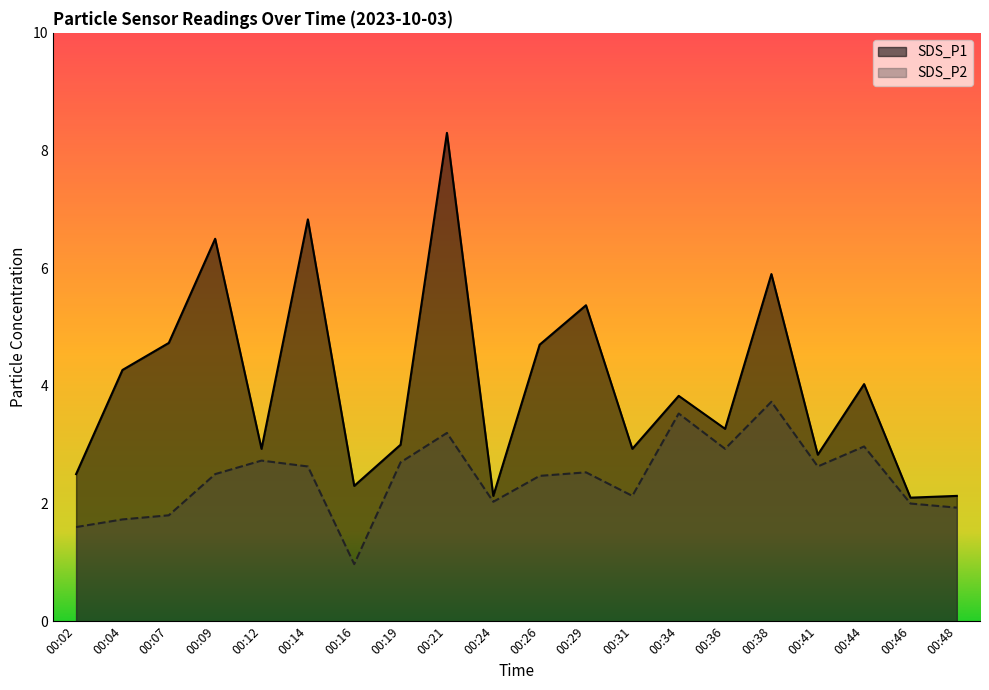

Is it true that SDS_P2 equals 4.2 at 00:29?

False